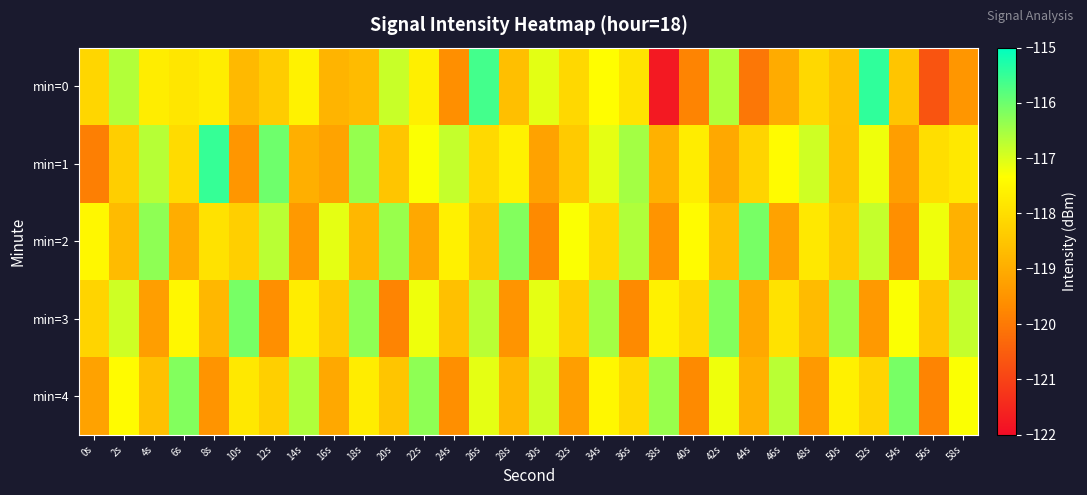

What is the spread (max minus min) of values at 12s?

3.6